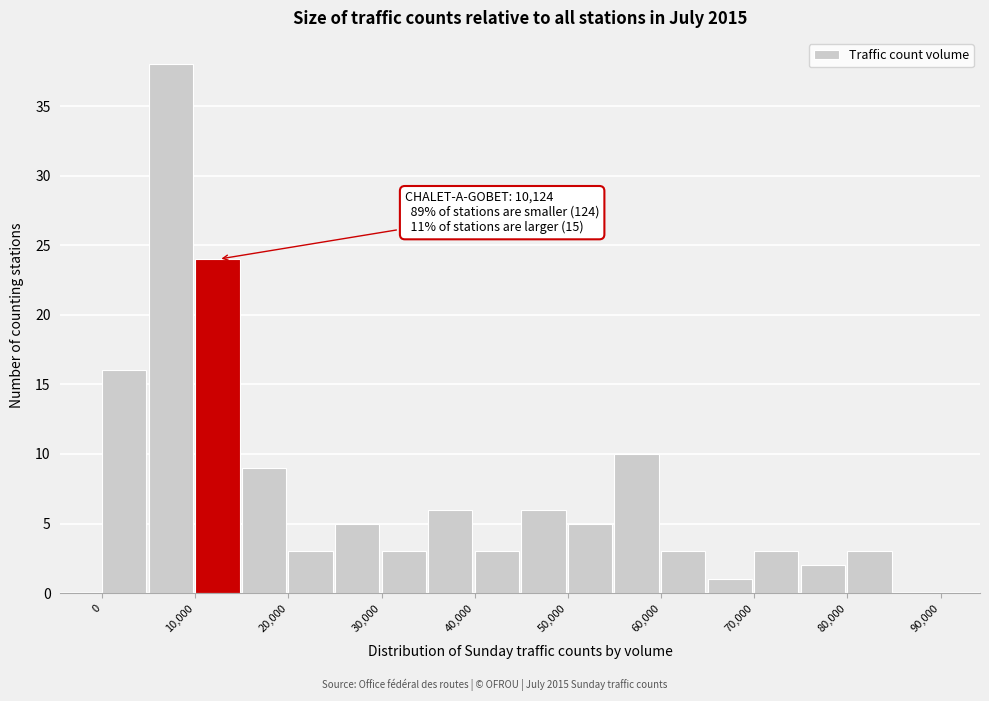

Which range on the x-axis has the tallest bar?

5000 to 10000